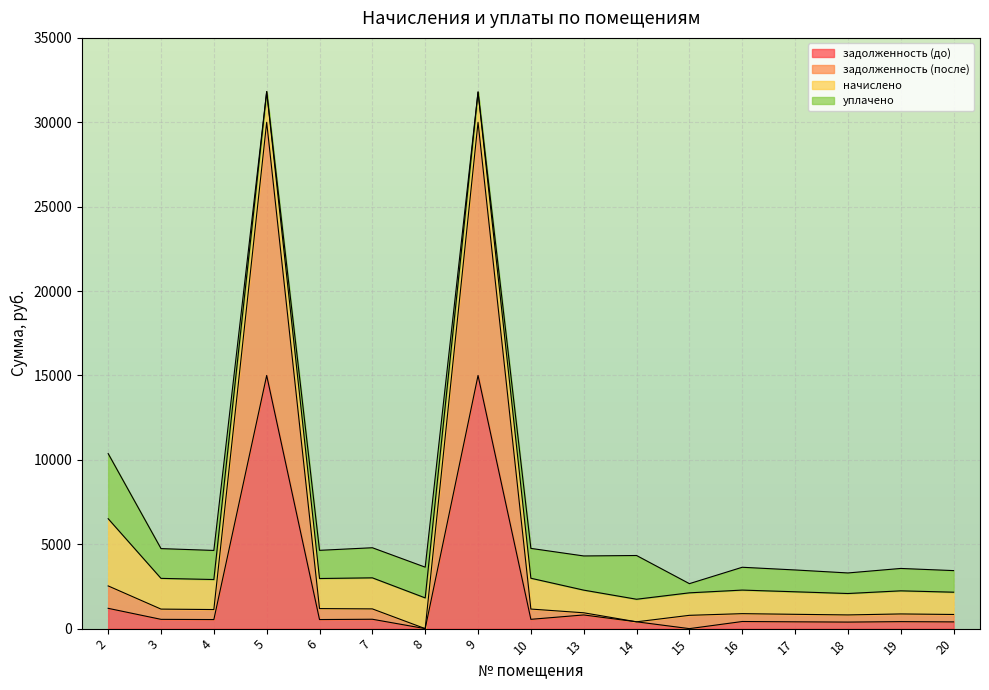

What is the total value across all series at 5?

31818.4